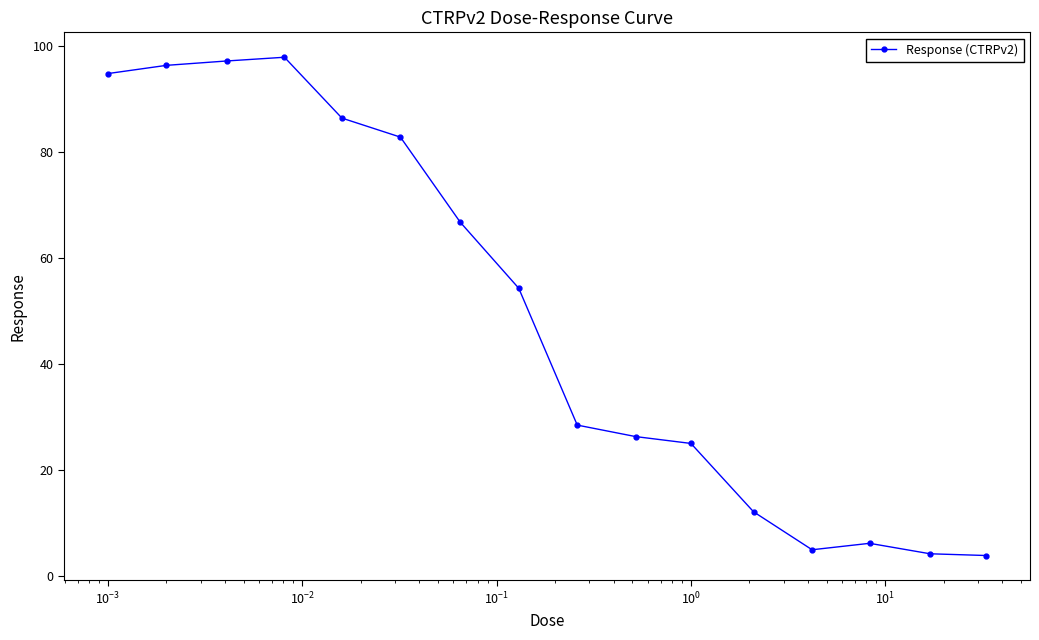

What is the minimum value shown in the chart?

3.9